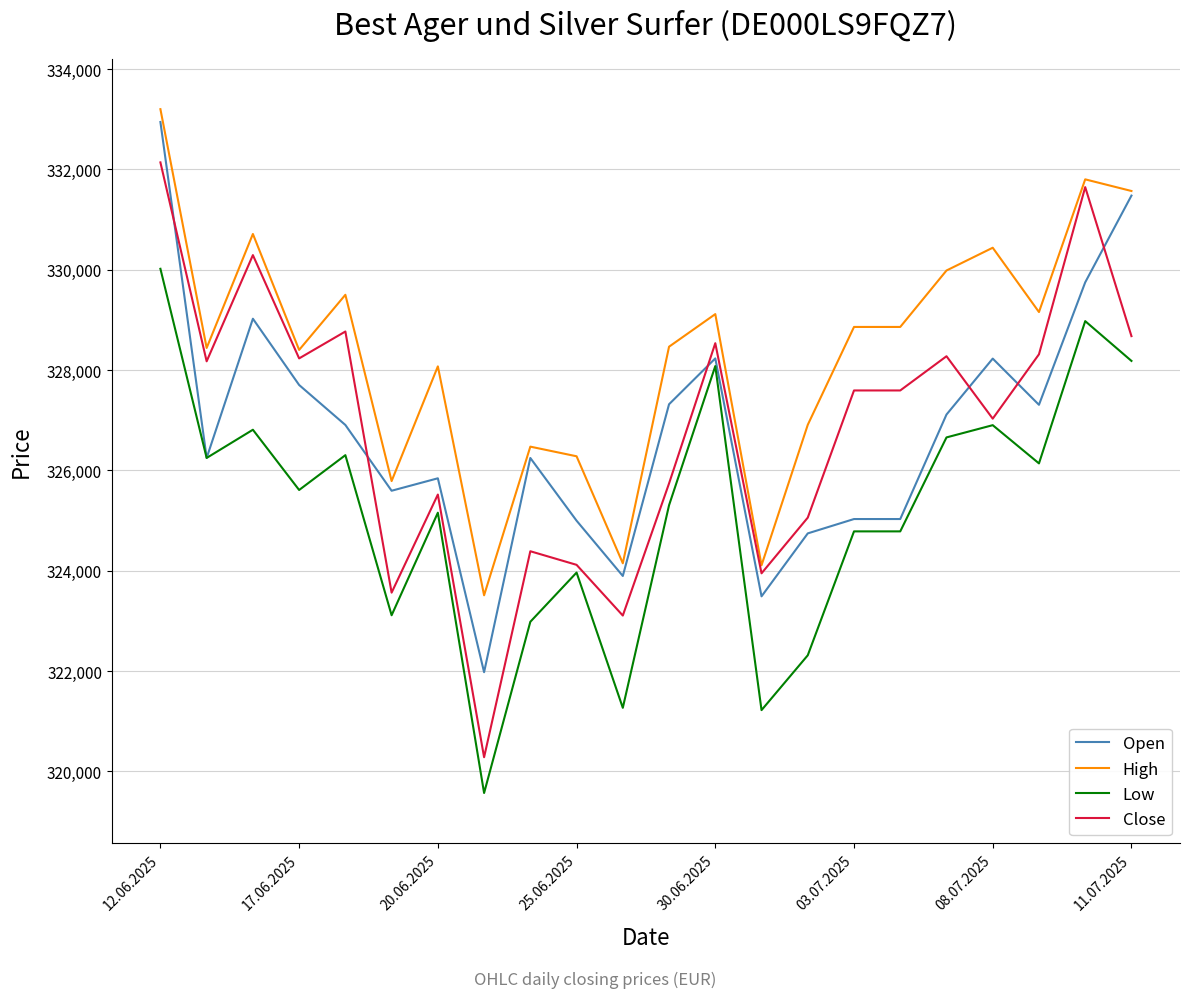

Which series has the widest spread of values?

Close